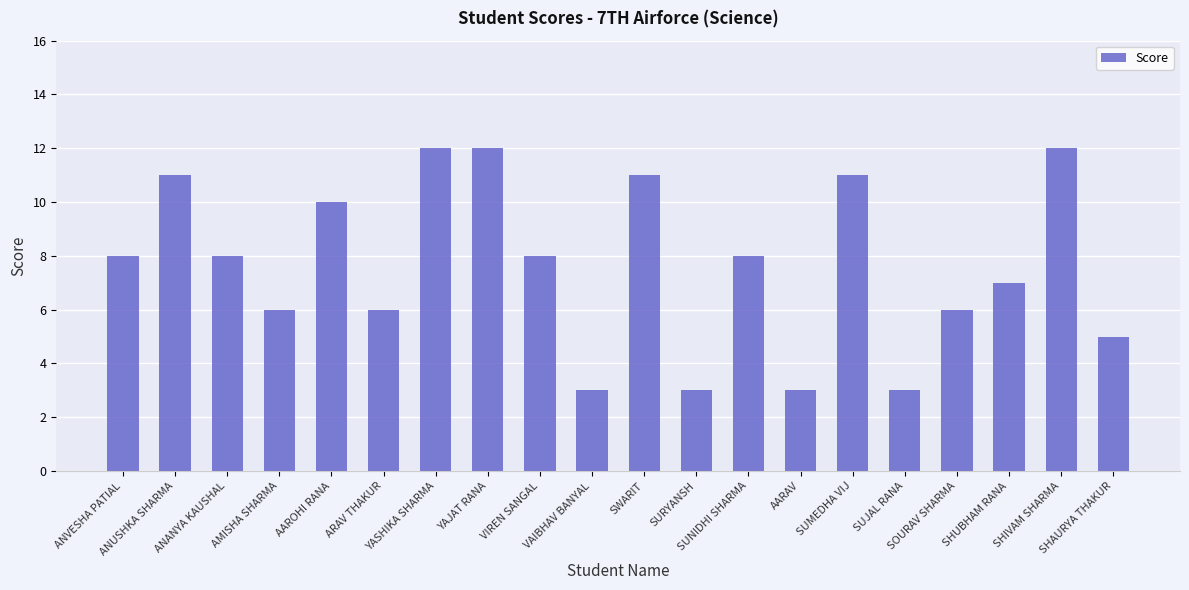

What is the minimum value shown in the chart?

3